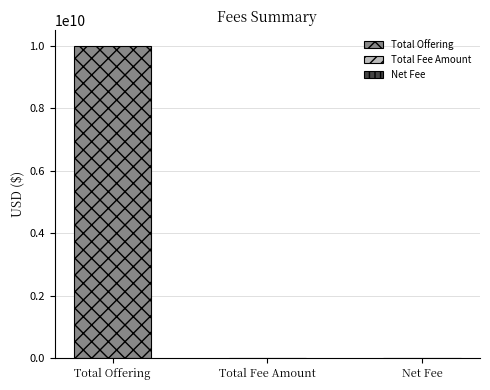

What is the greatest value displayed?

10000000000